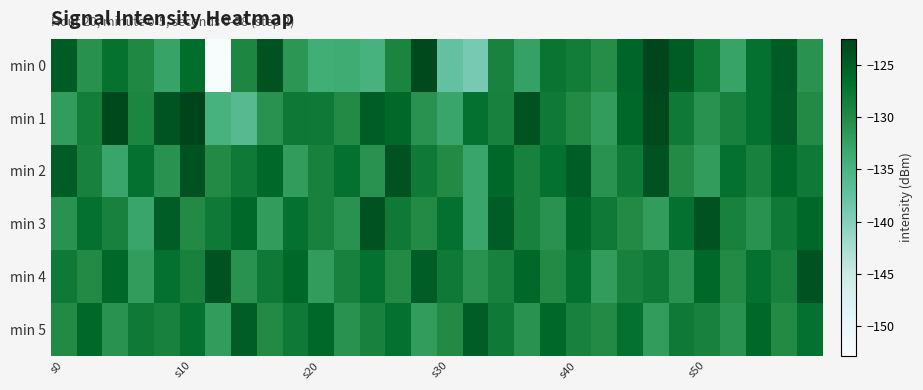

At which category is the sum across all series the highest?

s10